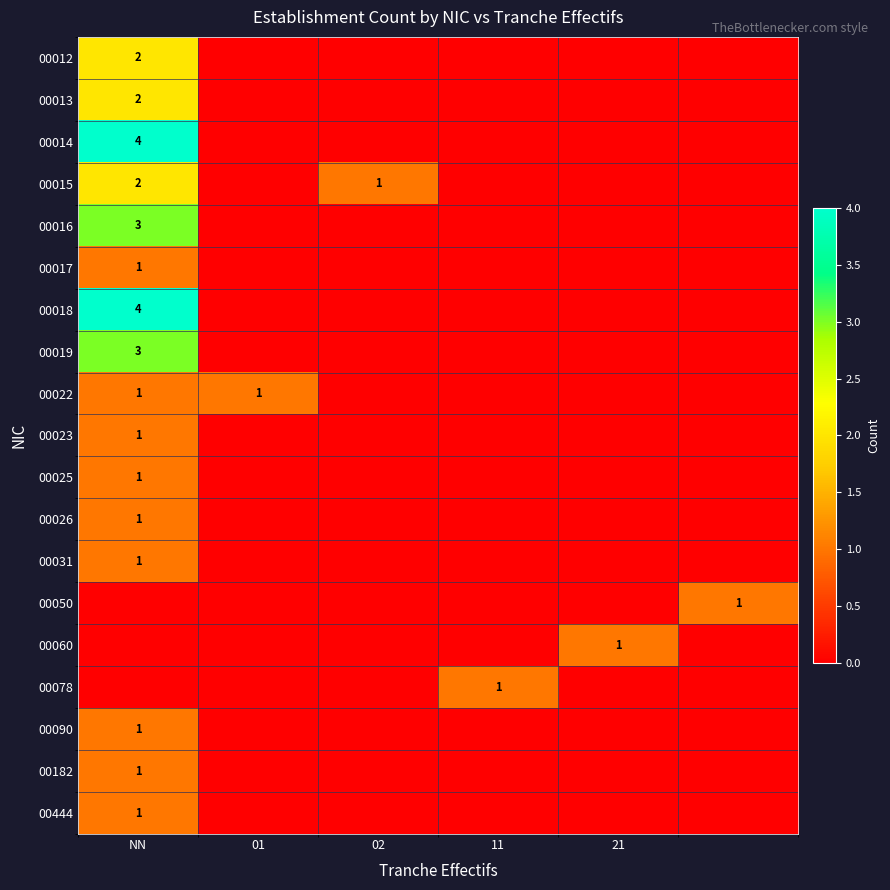

The 00023 series shows 2 at NN. True or false?

False